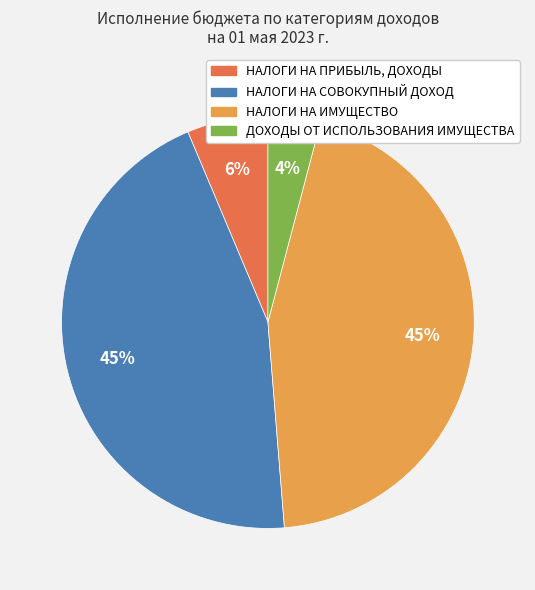

To the nearest percent, what portion does ДОХОДЫ ОТ ИСПОЛЬЗОВАНИЯ ИМУЩЕСТВА represent?

4%